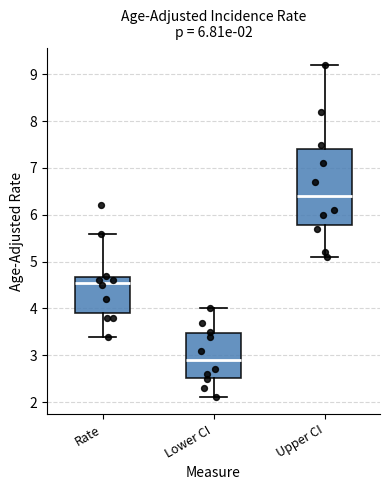

Which box's median line is the highest?

Upper CI